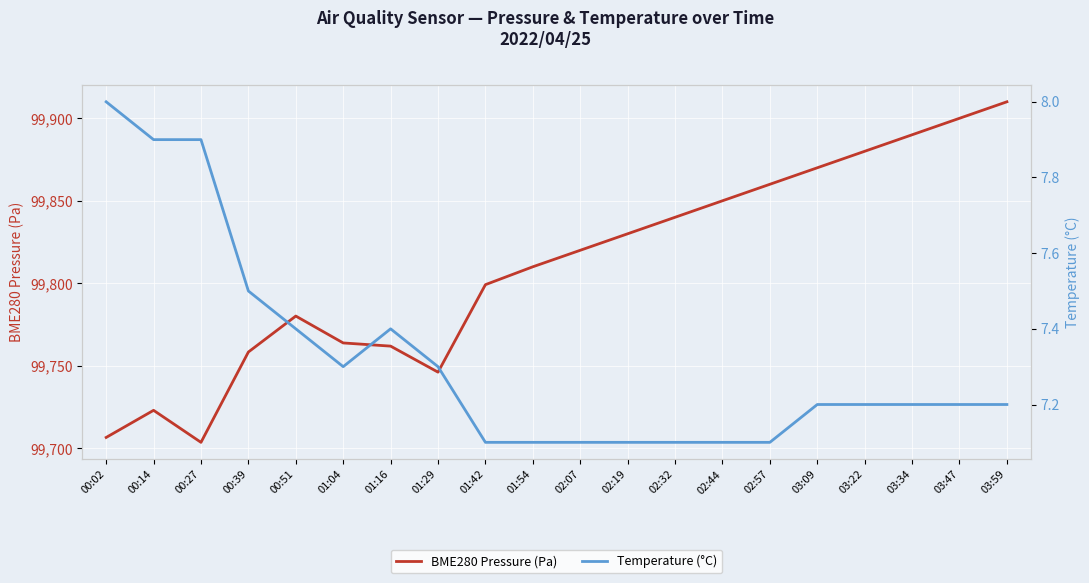

Is this an area chart (filled region under the line)?

No